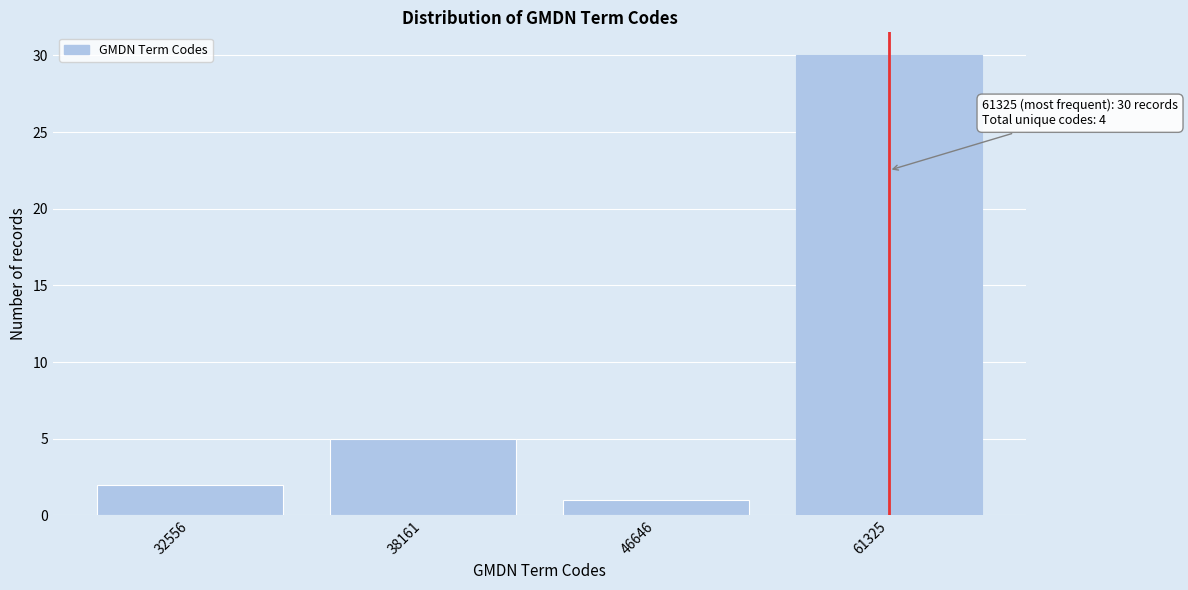

Reading left to right, extract all data points from this chart.

2	5	1	30